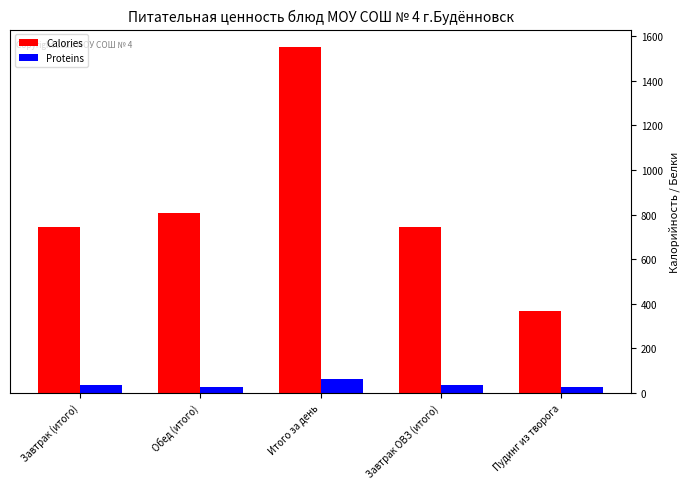

What is the total value across all series at Пудинг из творога?

394.1